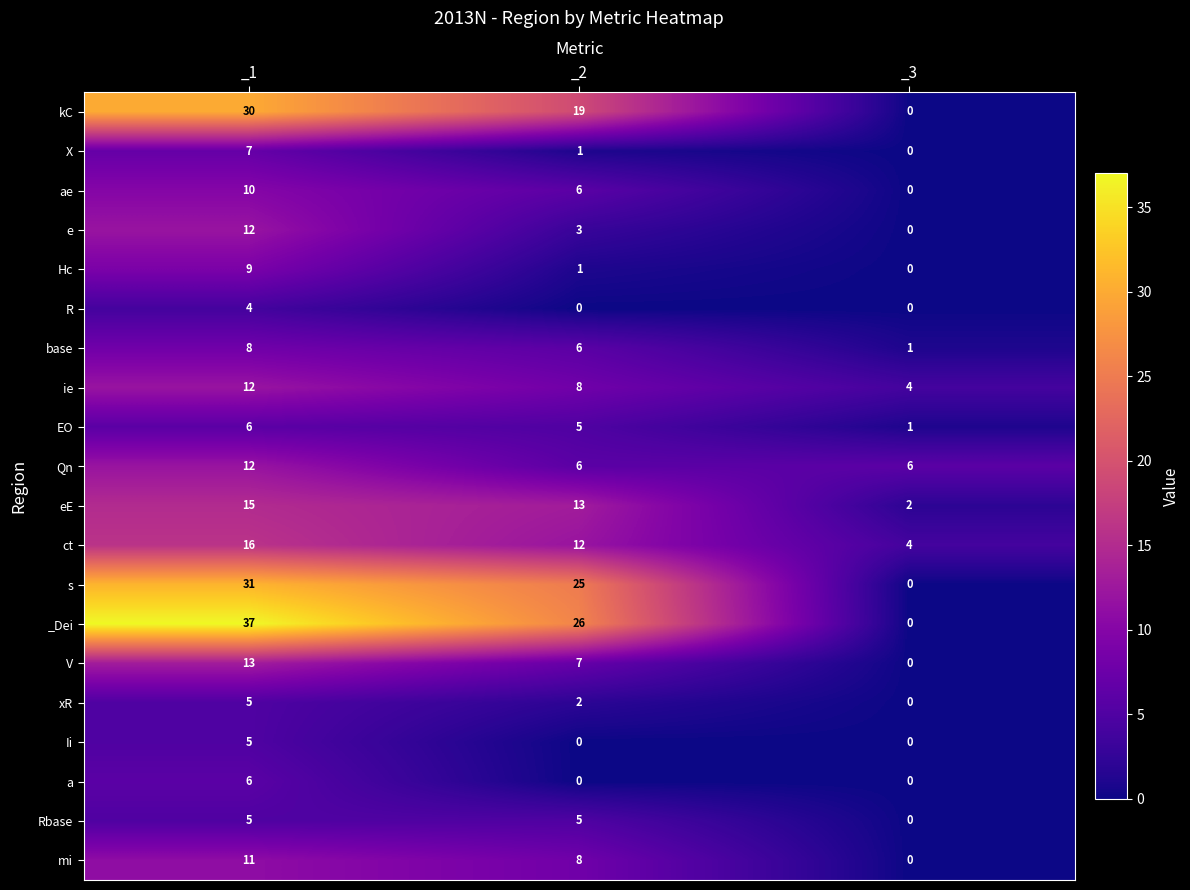

What is the total value across all series at _2?

153